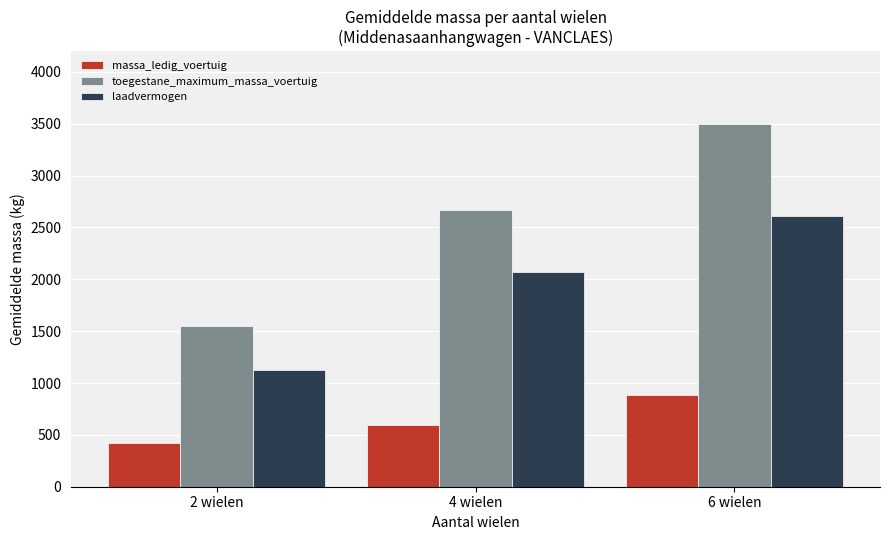

Are the bars grouped side by side (vs. stacked)?

Yes